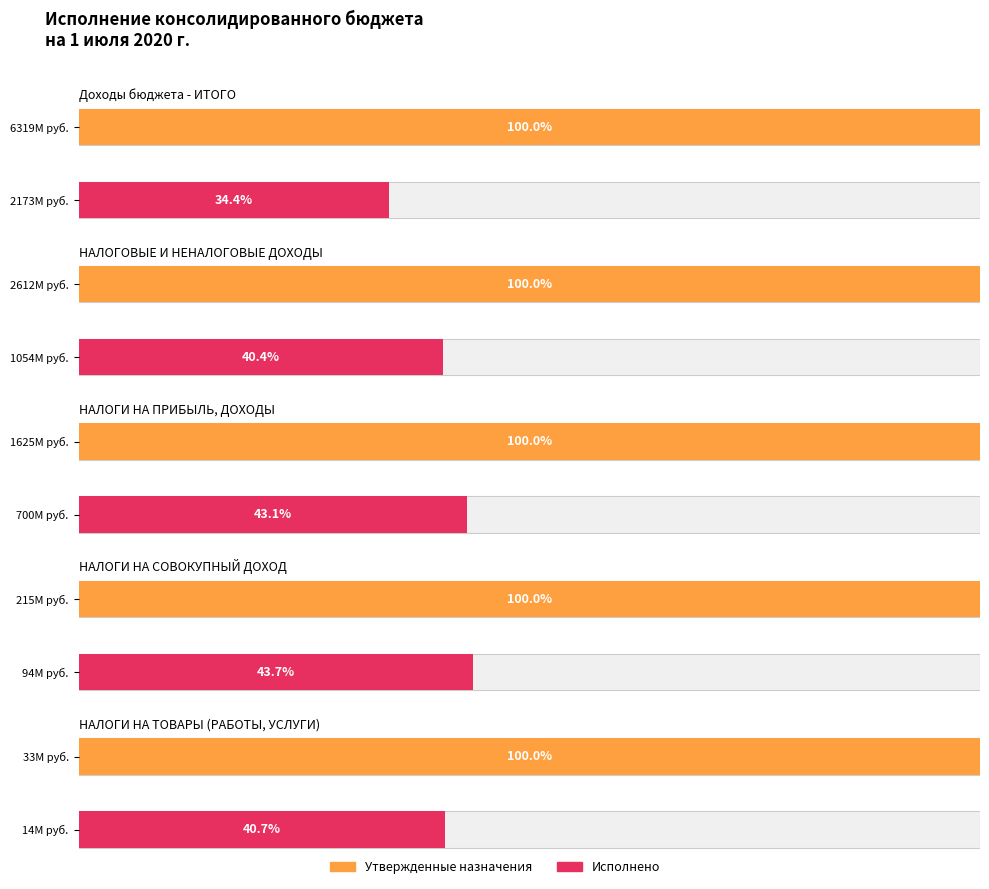

At which label does Утвержденные назначения first exceed 1625050000?

Доходы бюджета - ИТОГО